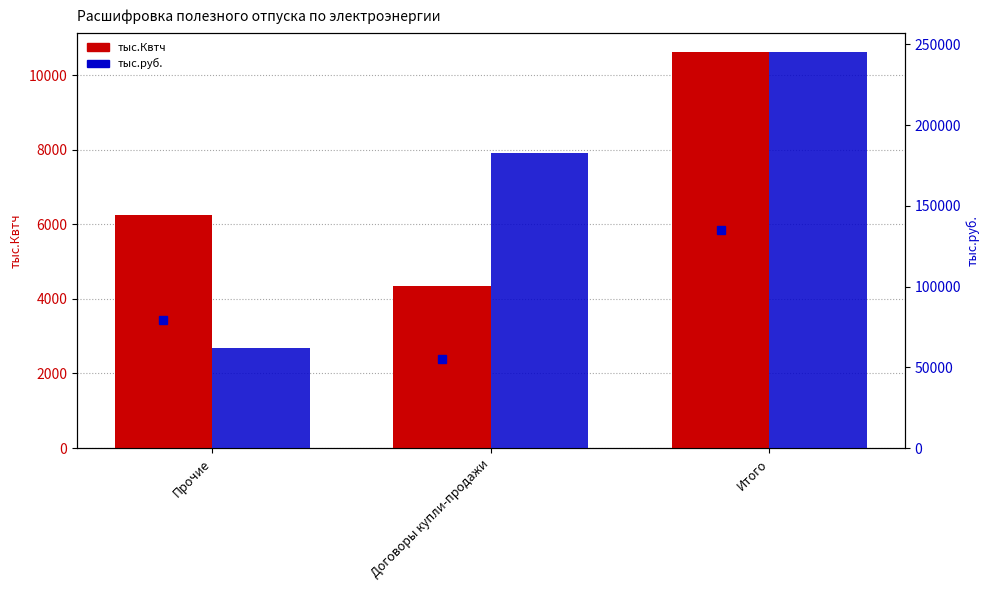

Is the value of тыс.руб. at Итого greater than the value of тыс.Квтч at Итого?

Yes